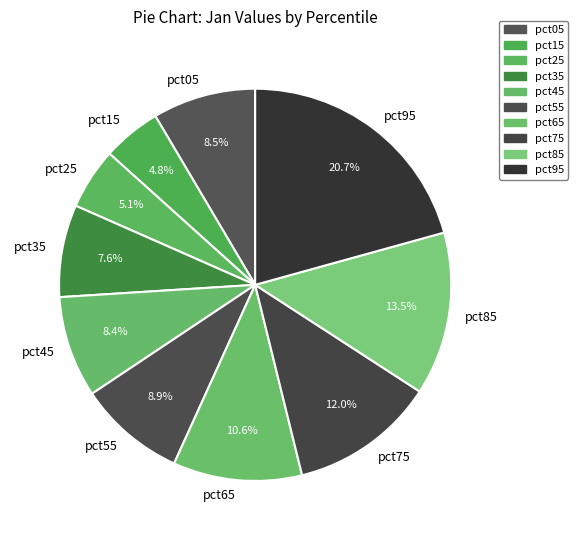

Which category has the biggest portion of the pie?

pct95